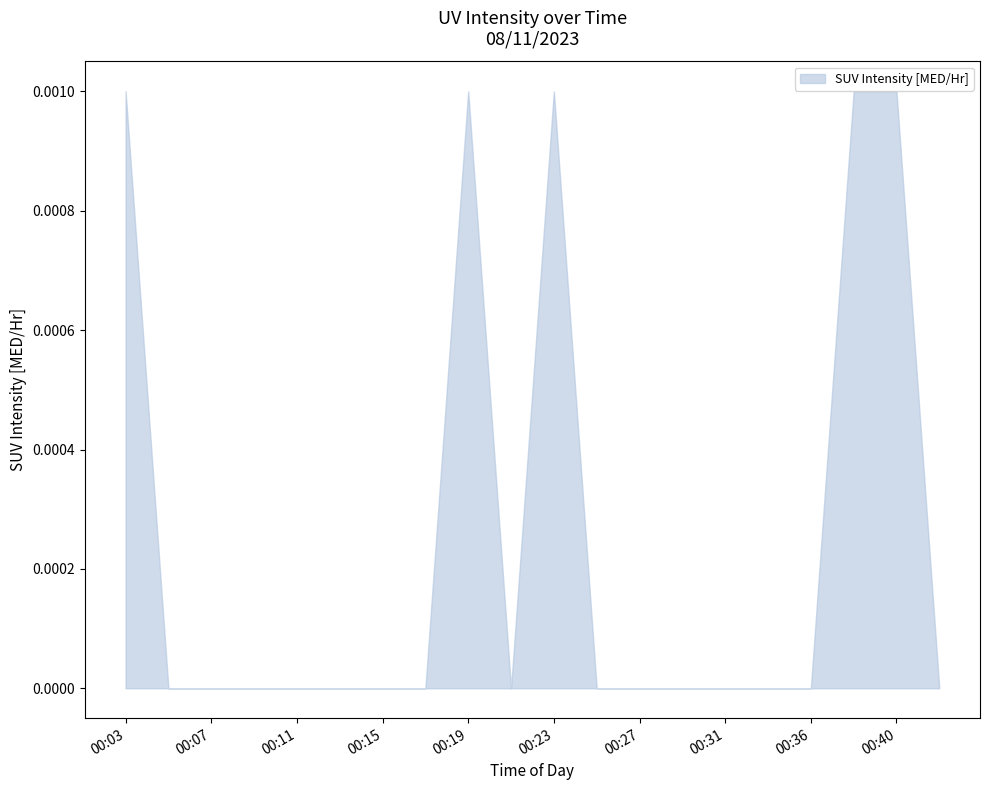

The value at 00:36 is -0.0. True or false?

True